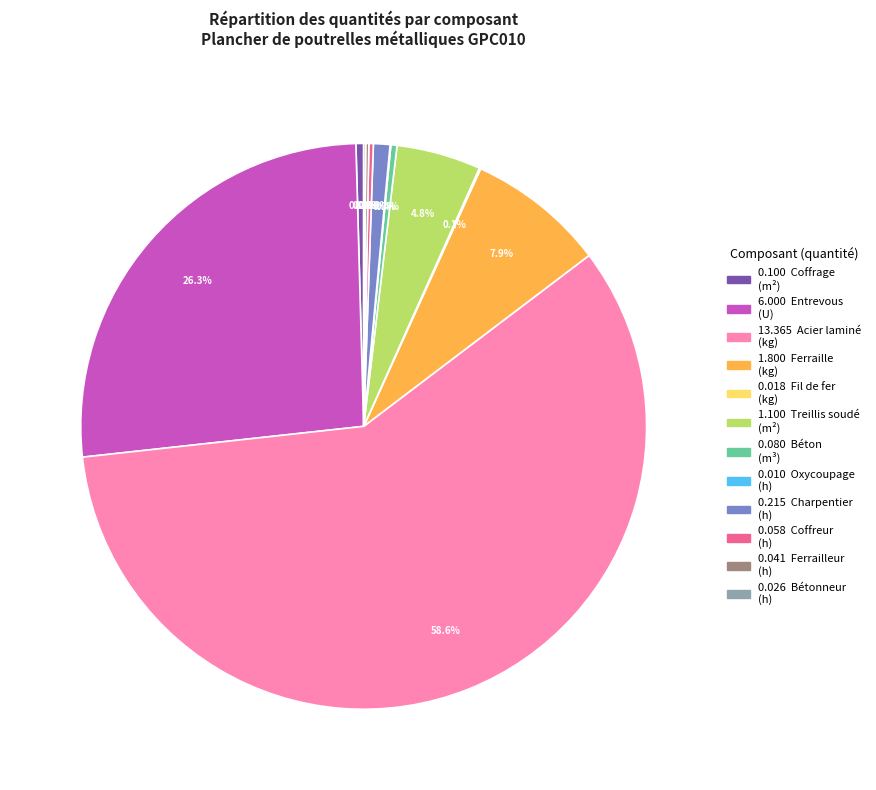

Is there a majority slice in this chart?

Yes